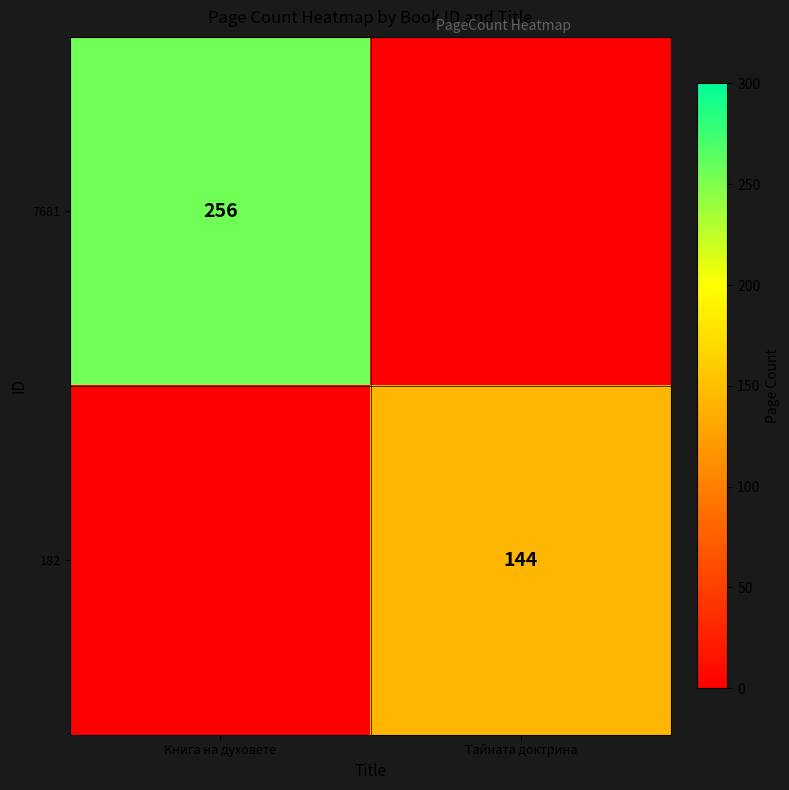

At which category is the sum across all series the highest?

Книга на духовете